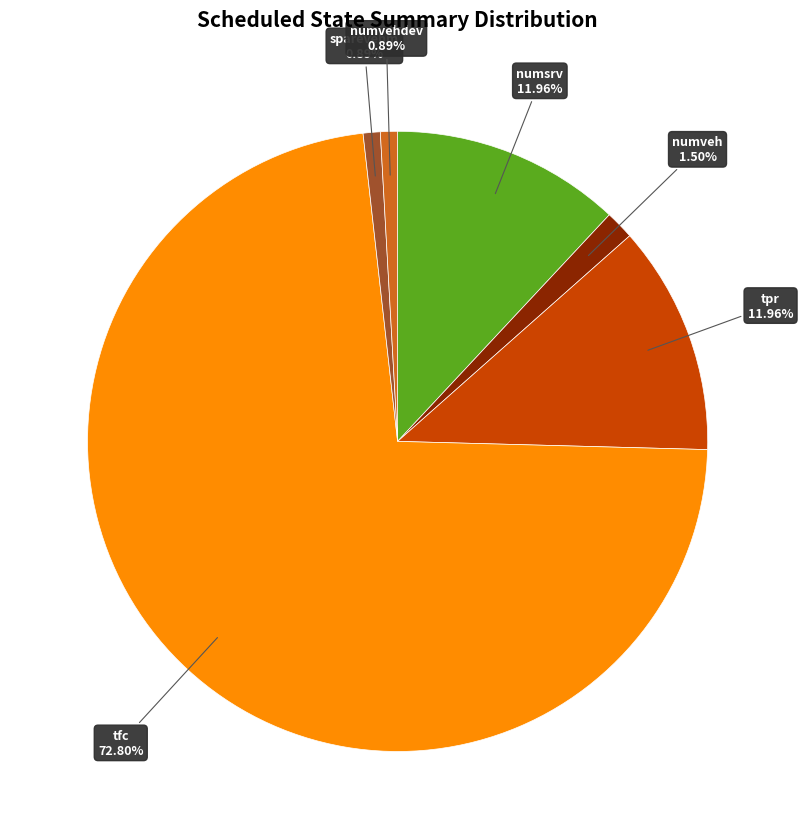

Is there any slice that represents more than half of the pie?

Yes